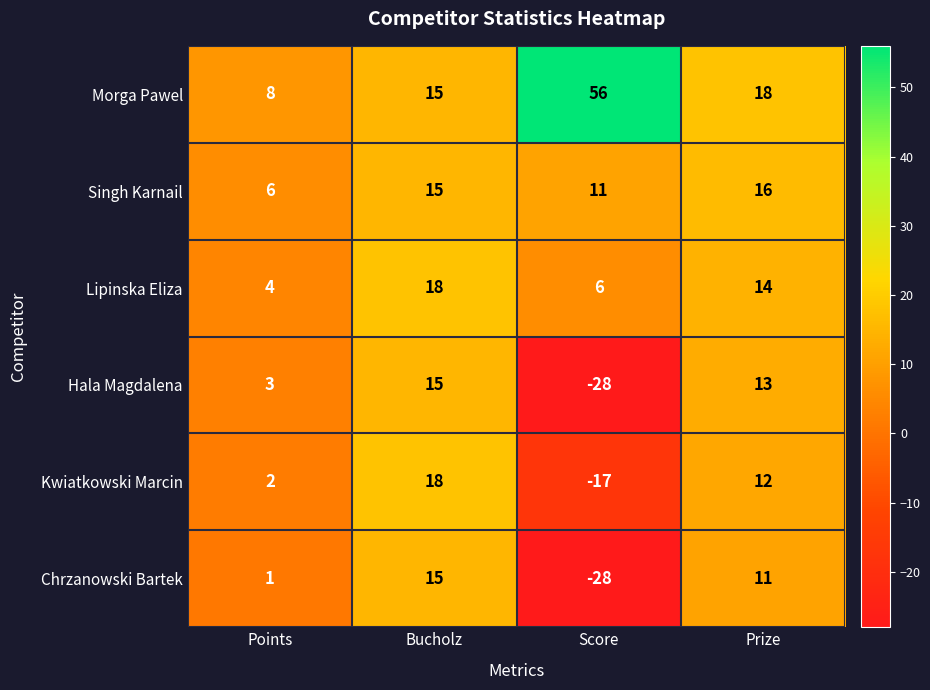

List the labels in order of Kwiatkowski Marcin value, smallest first.

Score, Points, Prize, Bucholz